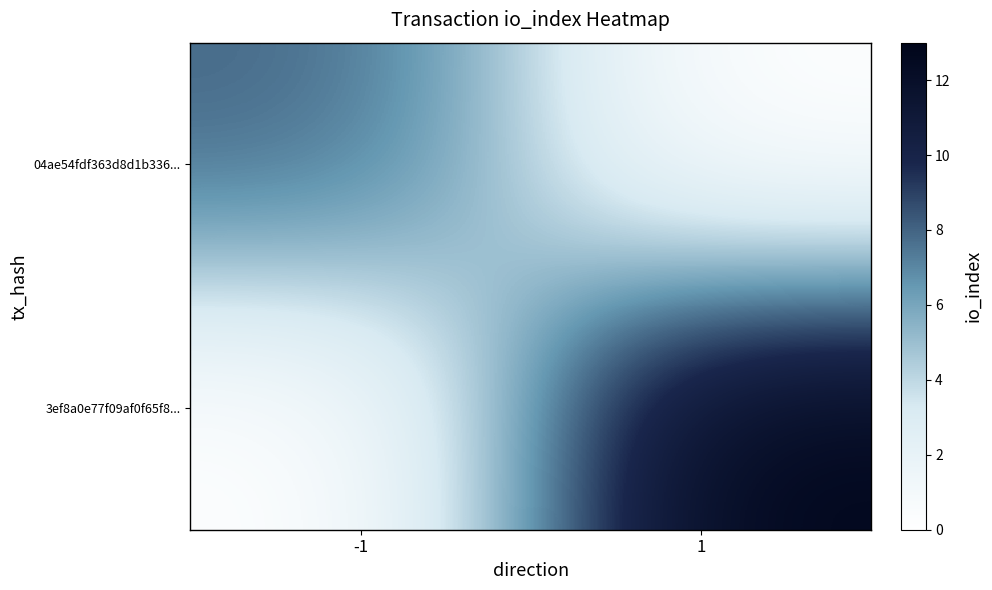

List the series in order of their overall mean, highest first.

3ef8a0e77f09af0f65f8..., 04ae54fdf363d8d1b336...